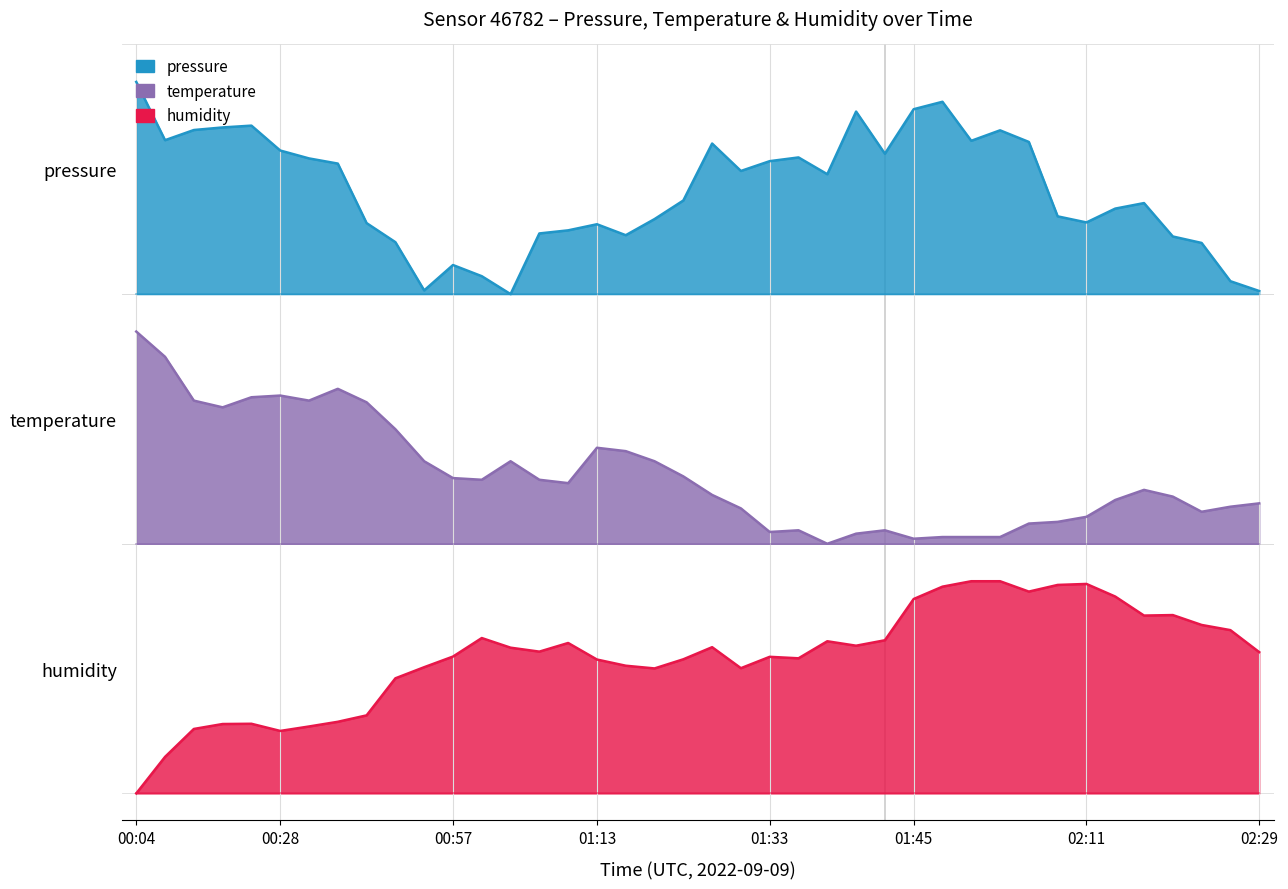

What is the maximum value for pressure?

4.0